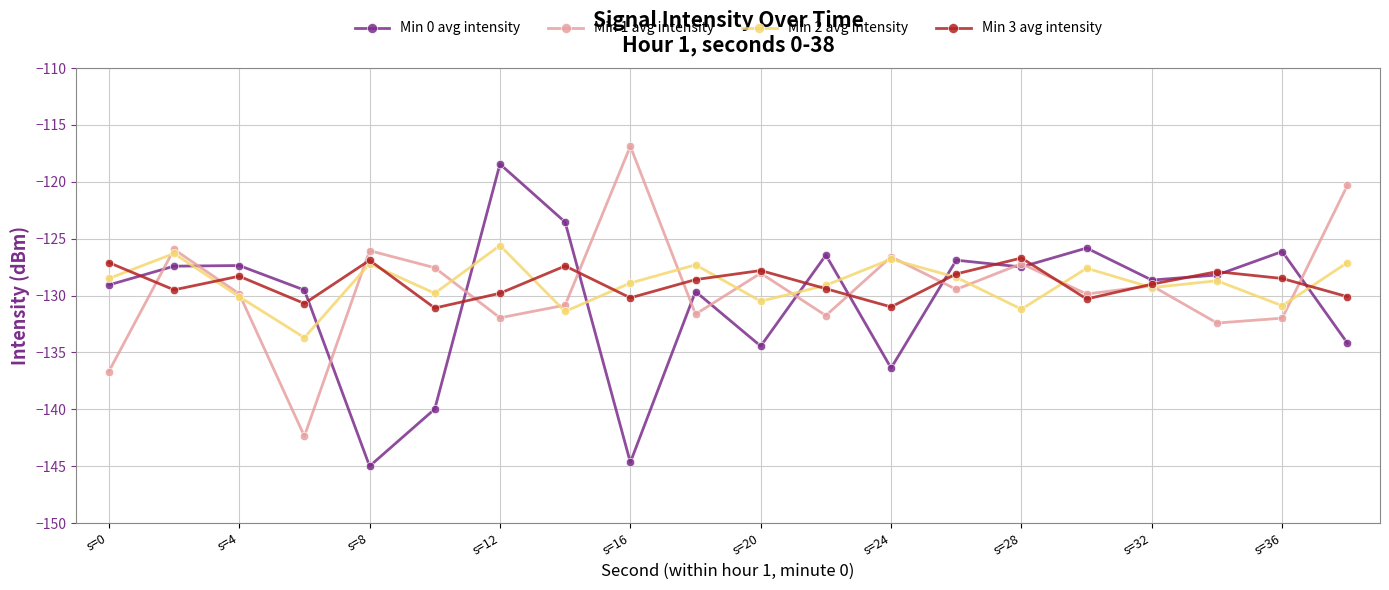

What is the maximum value shown in the chart?

-116.9